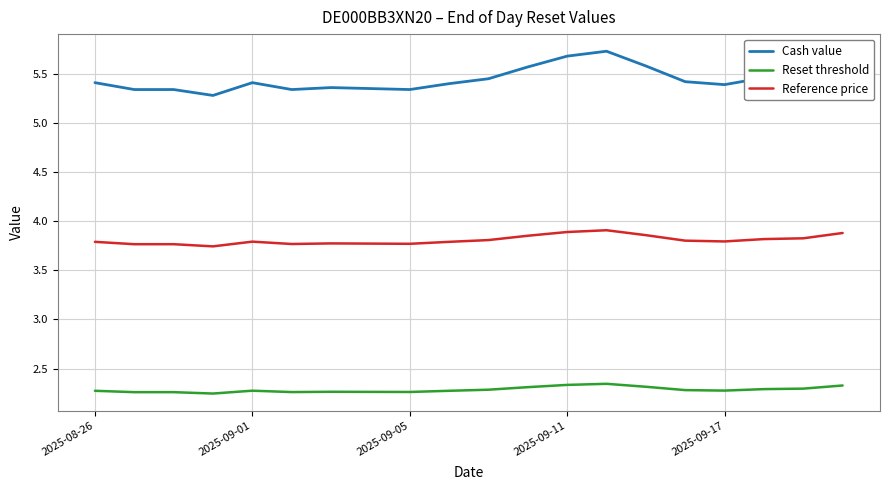

Which series has the widest spread of values?

Cash value